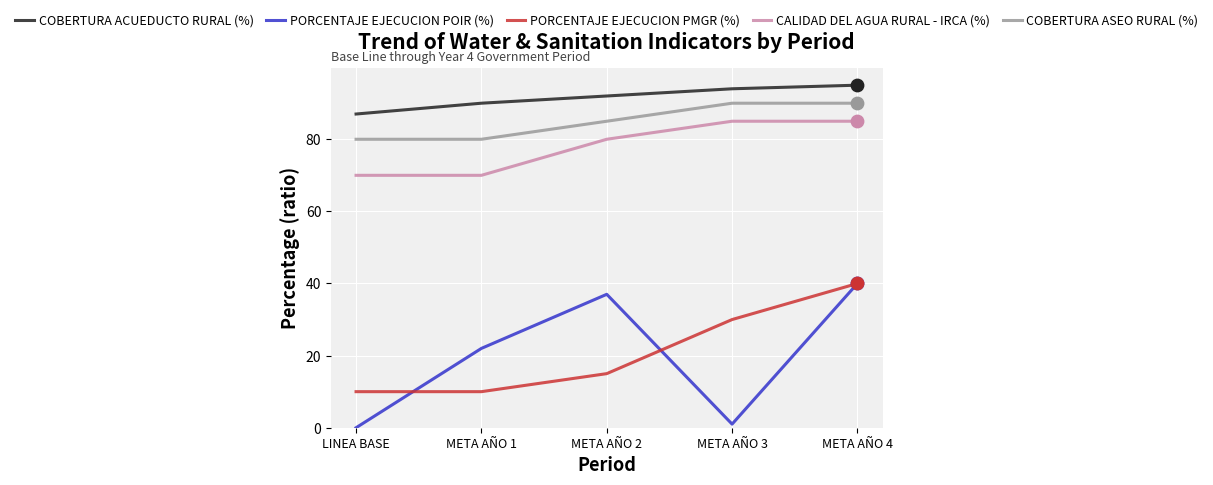

Is the value of PORCENTAJE EJECUCION POIR (%) at LINEA BASE greater than the value of COBERTURA ACUEDUCTO RURAL (%) at META AÑO 1?

No